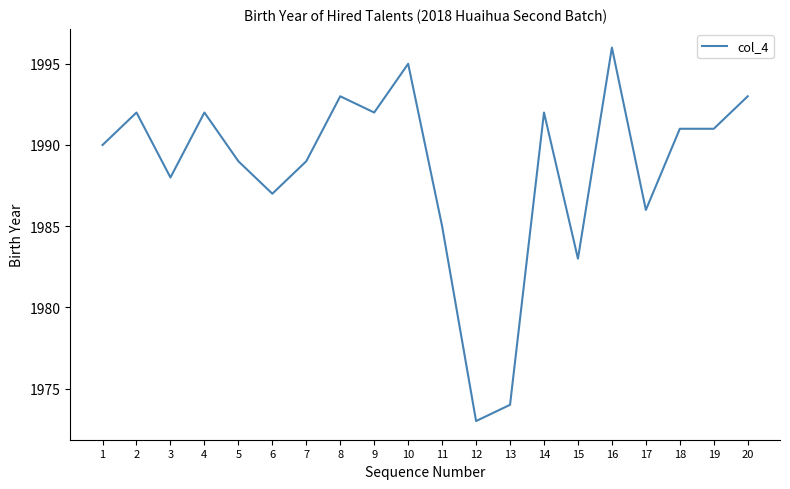

What is the change in value from 14 to 16?

+4